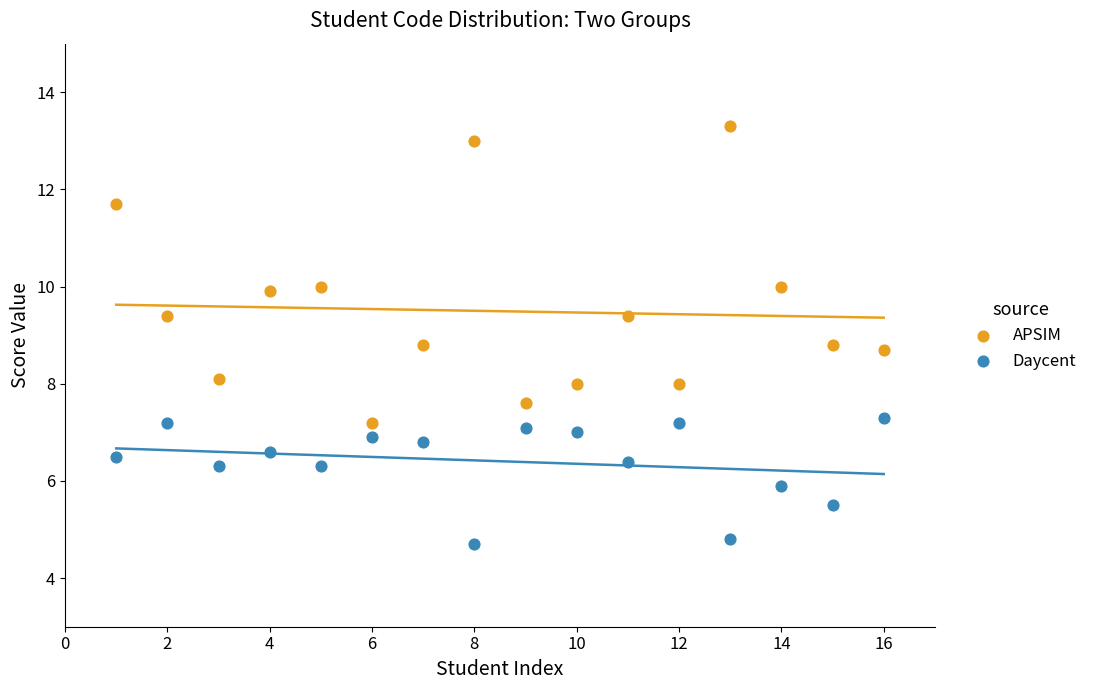

What are all the series names shown in the legend?

APSIM, Daycent